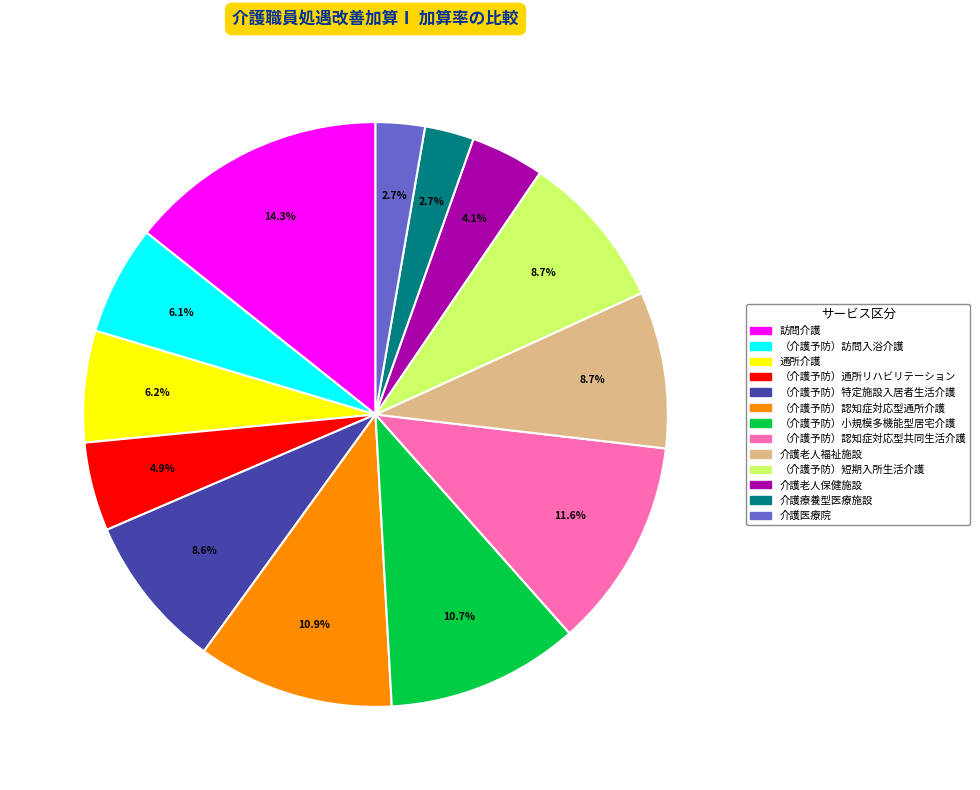

To the nearest percent, what is the difference between the （介護予防）認知症対応型通所介護 and 介護老人保健施設 slice percentages?

7%